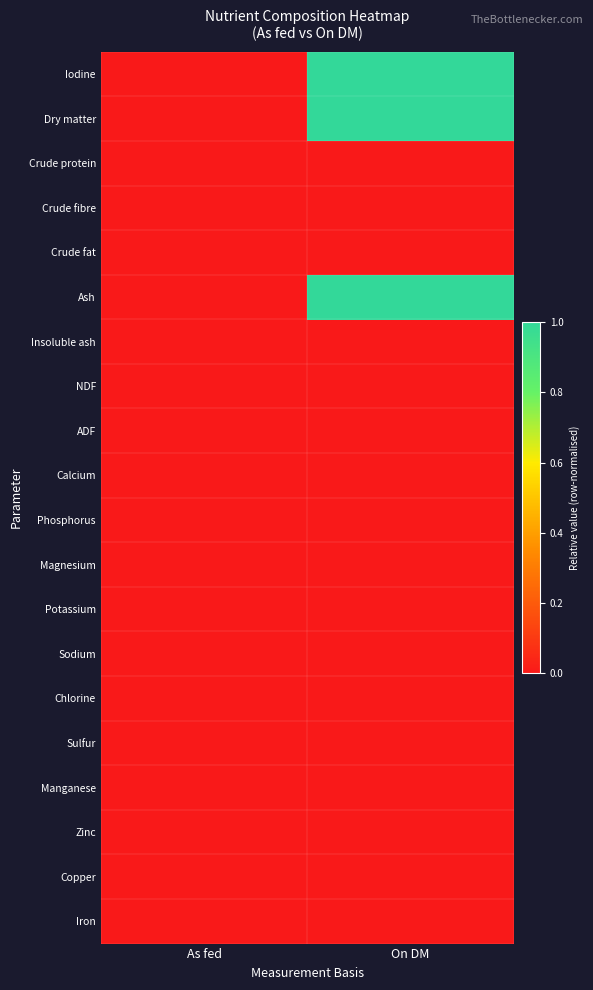

Which category has the highest value across all series?

On DM